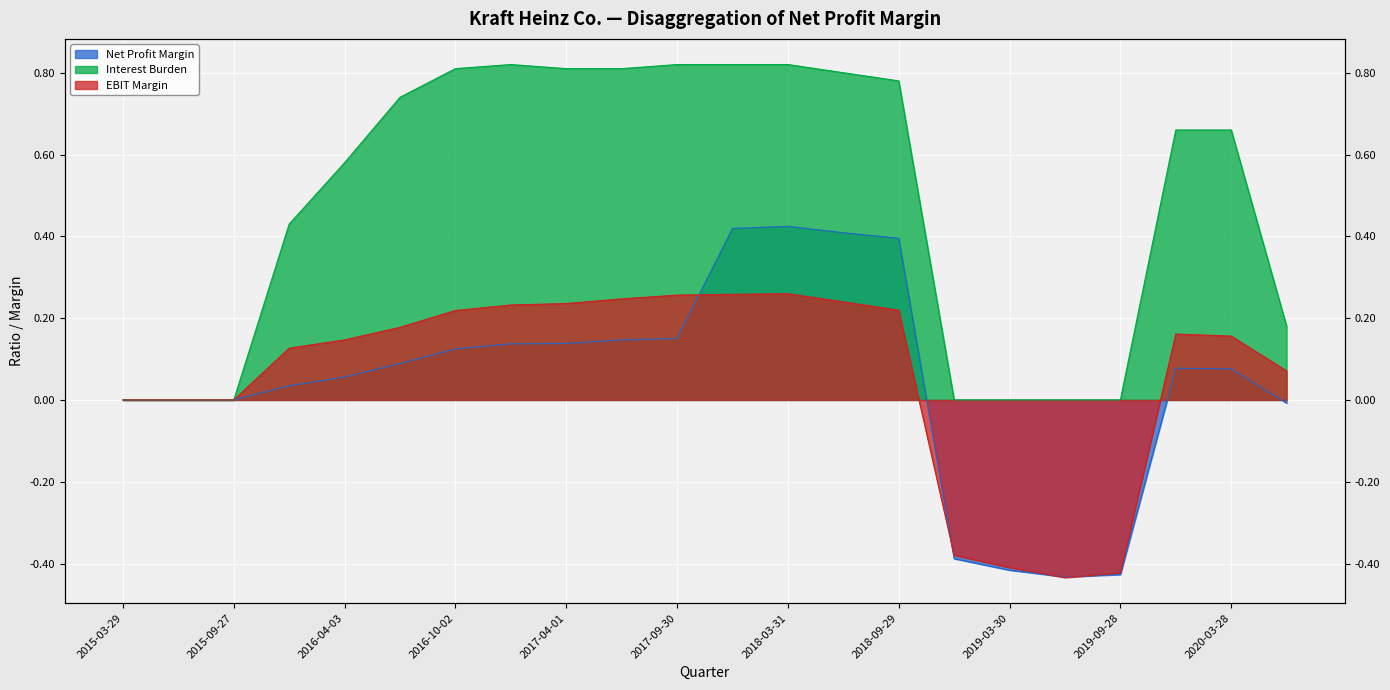

What position from the right is 2019-12-28?

3